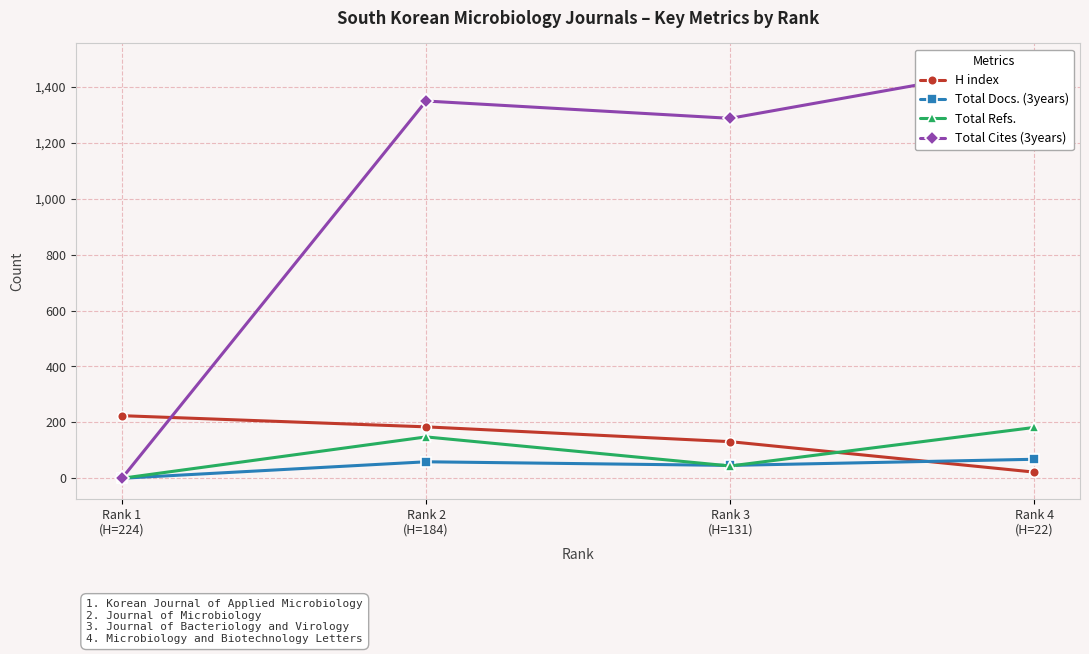

At how many categories does at least one series exceed 72?

4